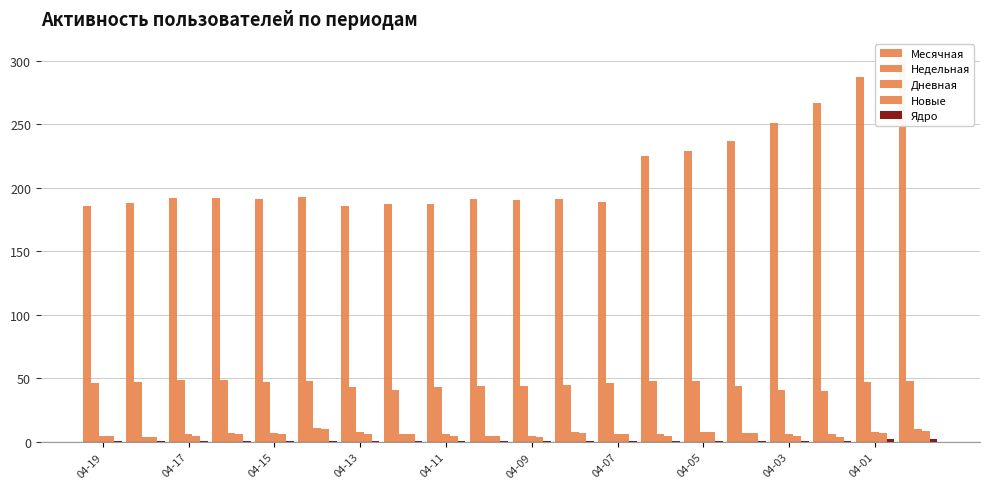

Which series has the largest total across all categories?

Месячная